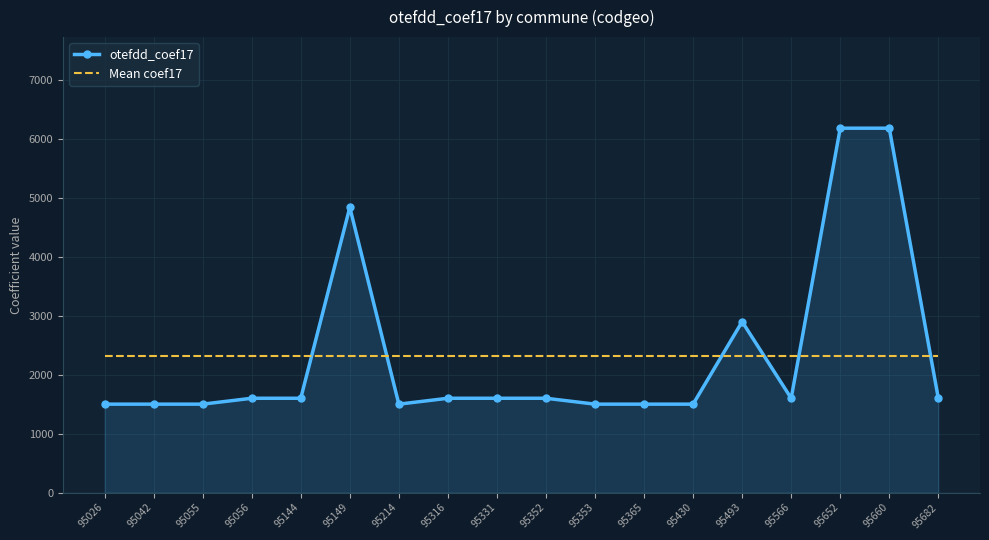

Where do Mean coef17 and otefdd_coef17 first cross each other?

95144 and 95149